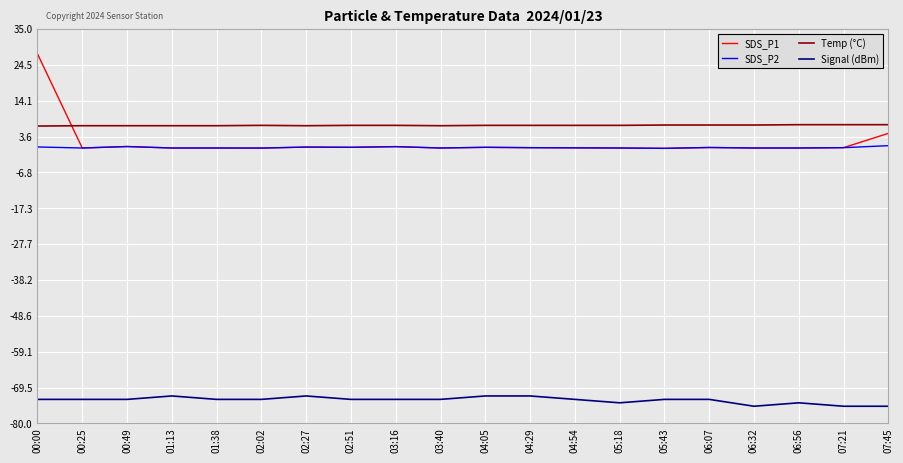

Which series has the widest spread of values?

SDS_P1